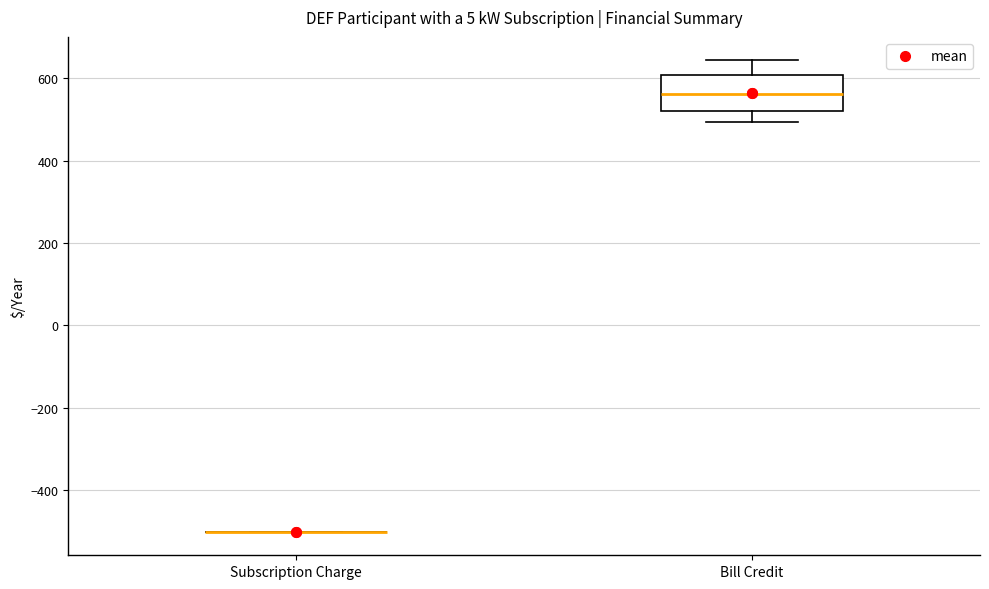

Which box is the tallest, from its lower edge to its upper edge?

Bill Credit